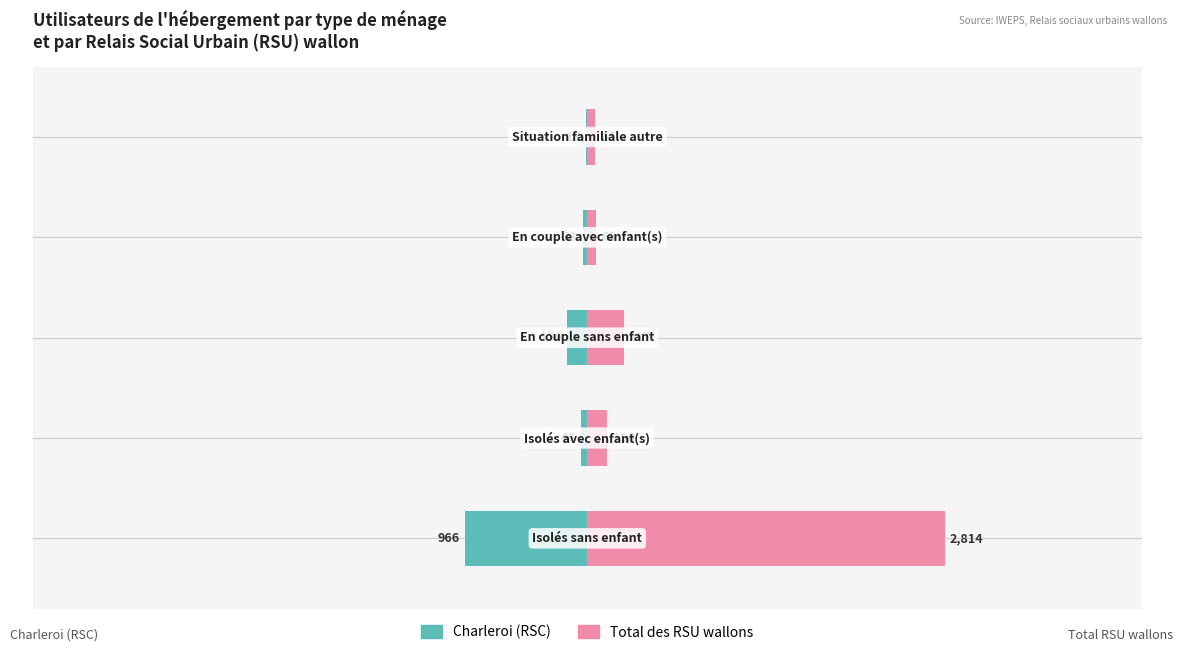

How many bars are there in each group?

2